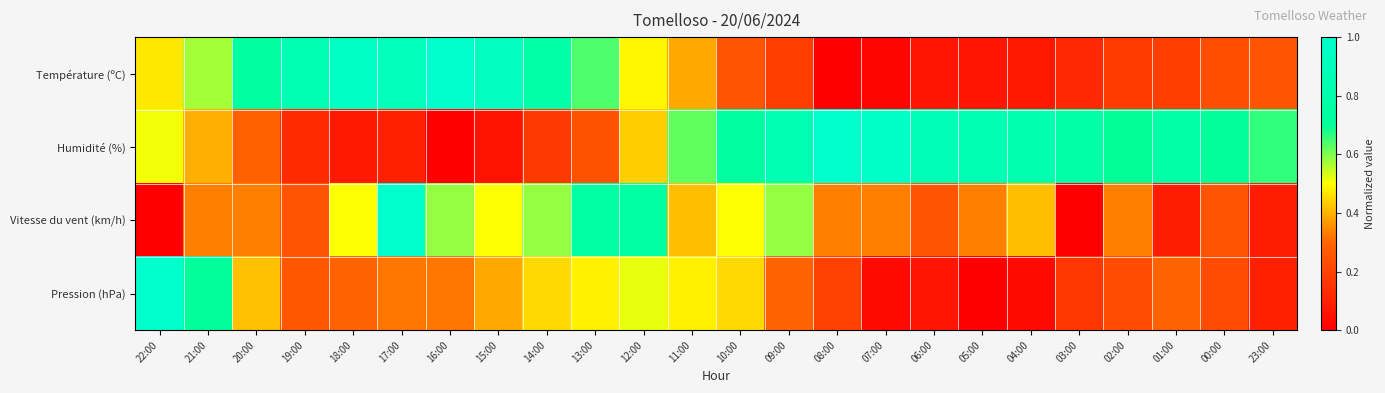

Which series has the widest spread of values?

Température (ºC)